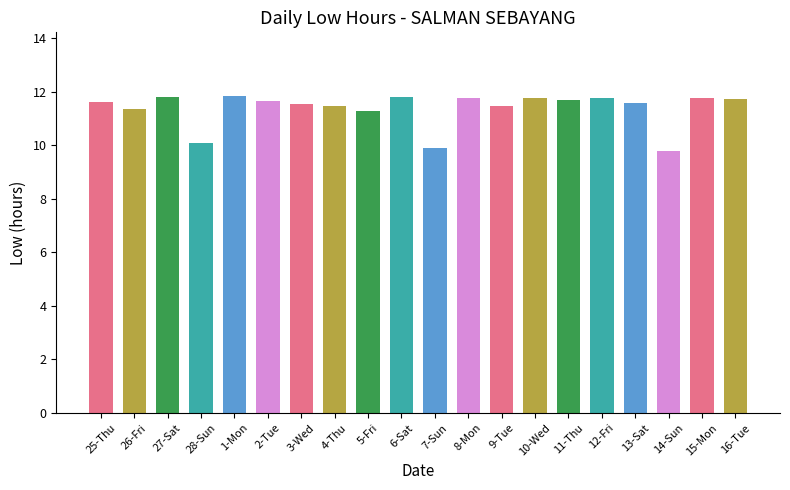

What is the greatest value displayed?

11.8